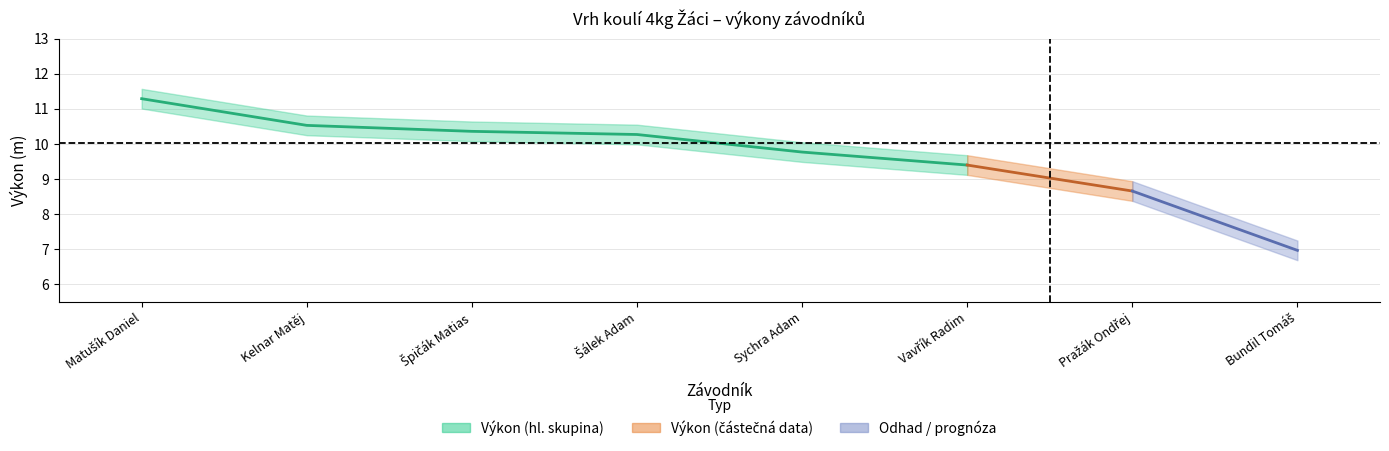

What is the sum of the Výkon values at Špičák Matias and Sychra Adam?

20.1